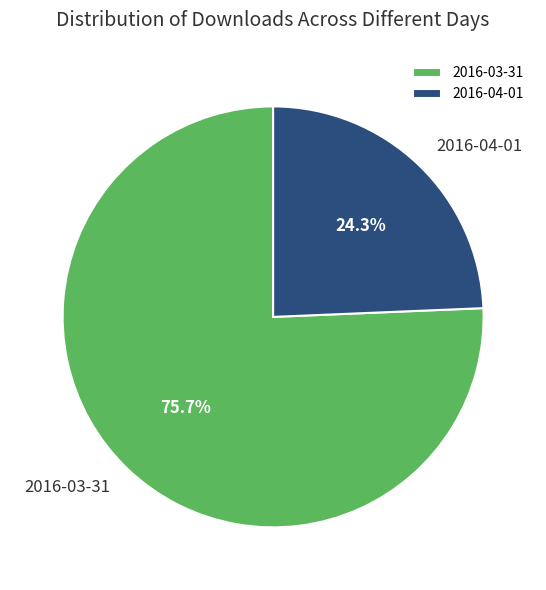

Does 2016-04-01 account for over 50% of the chart?

No